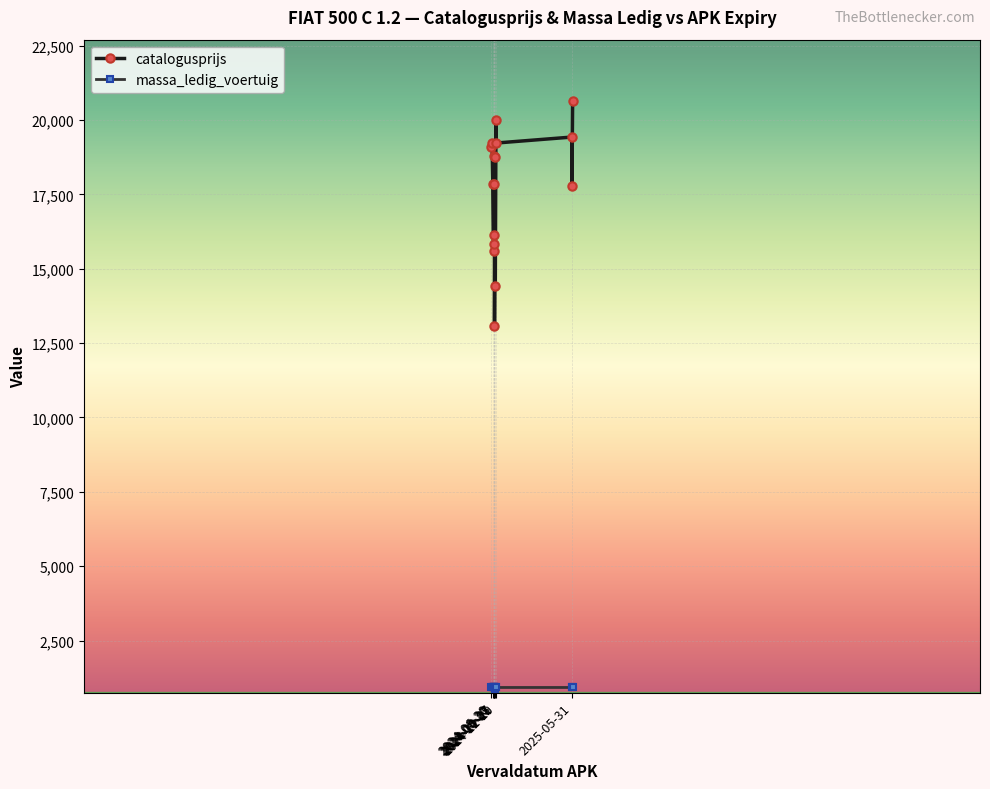

At how many categories does at least one series exceed 5885?

16